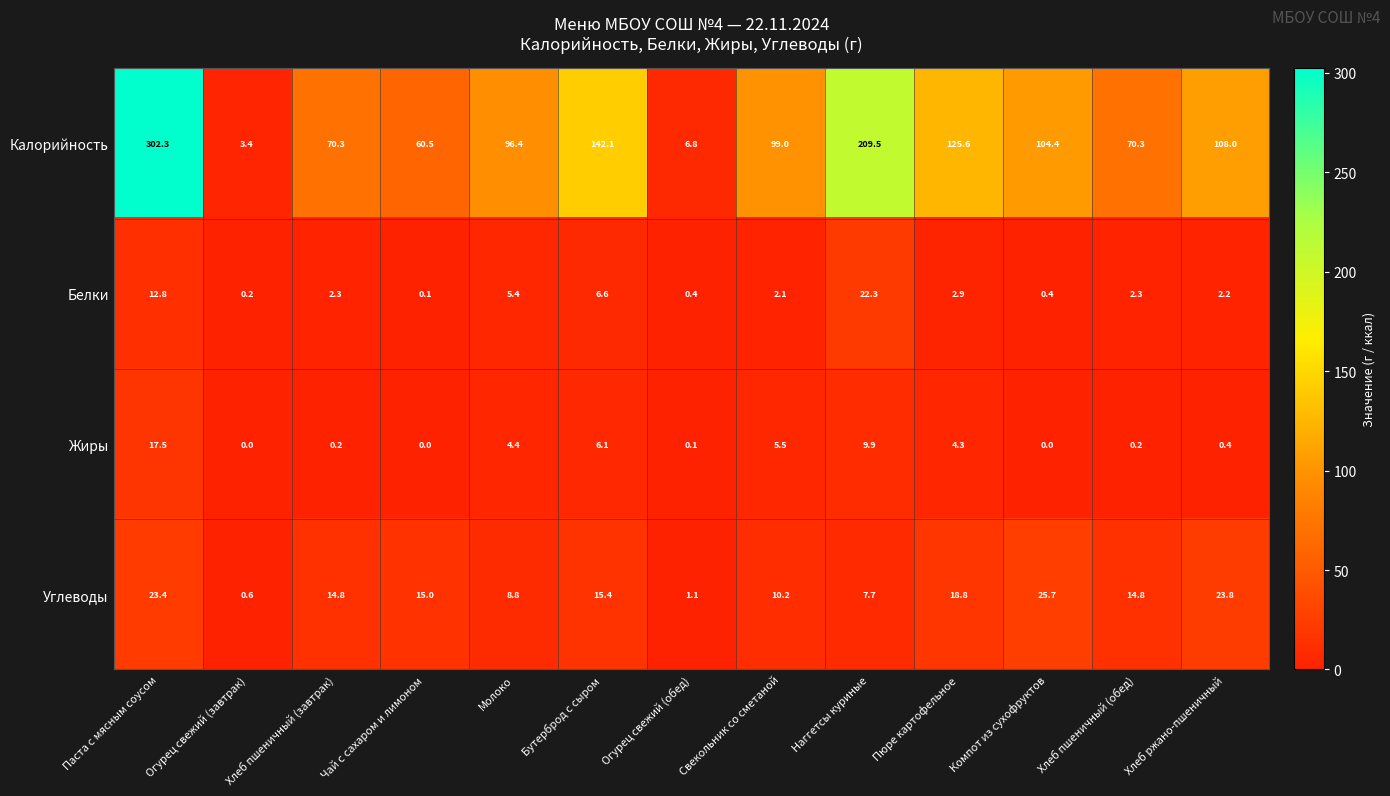

At which label does Углеводы reach its minimum?

Огурец свежий (завтрак)